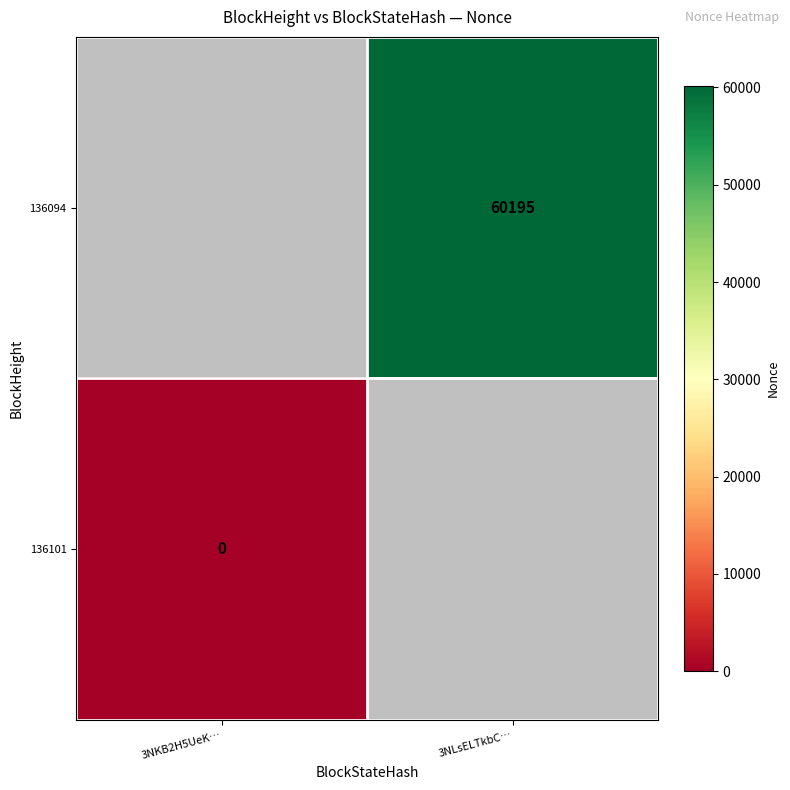

The value of 136094 at 3NLsELTkbC… is 60195. True or false?

True